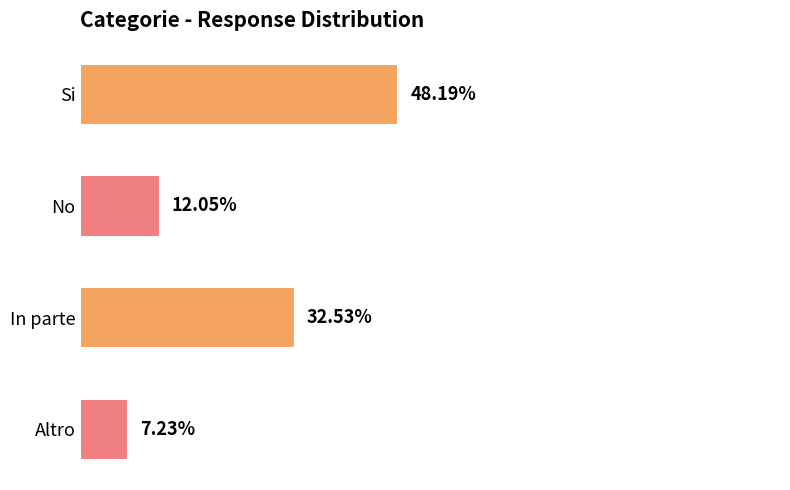

Are the bars horizontal?

Yes